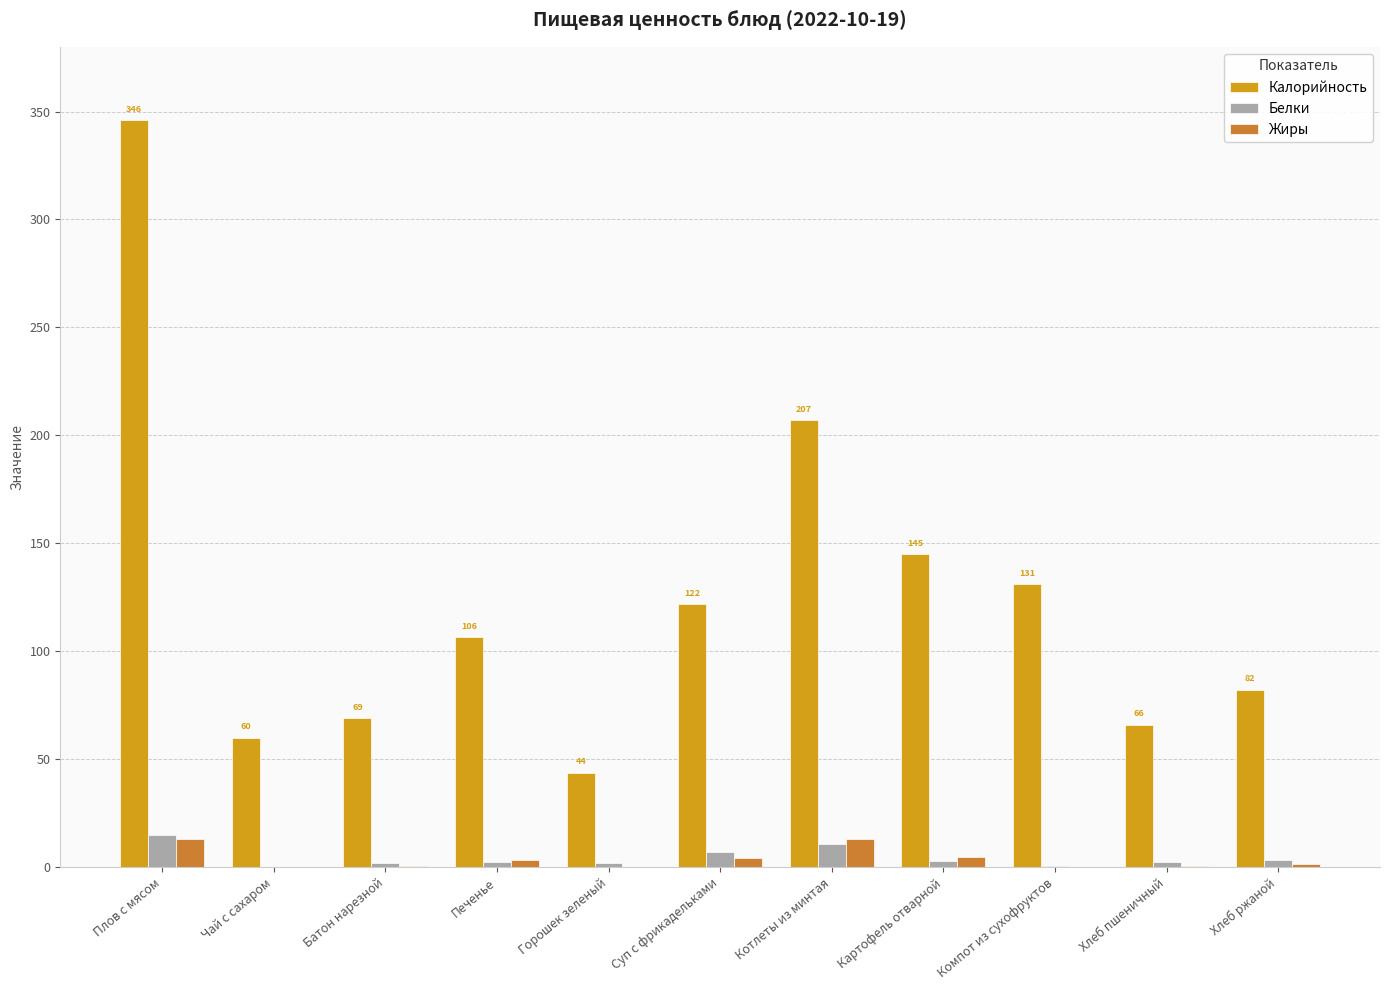

Is the value of Жиры at Горошек зеленый greater than the value of Калорийность at Горошек зеленый?

No